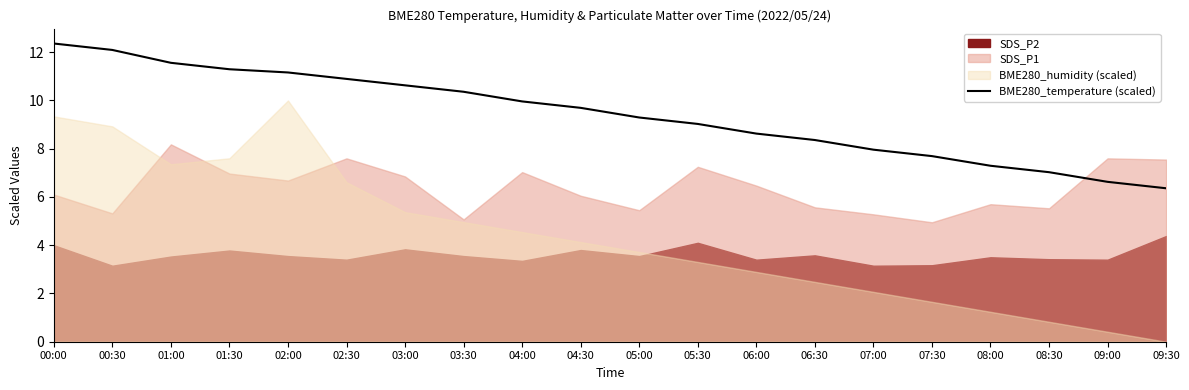

Where does the data first go above 9?

00:00